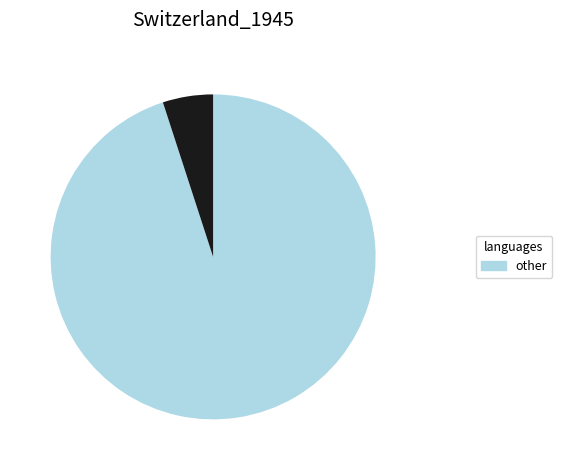

Is there a majority slice in this chart?

Yes